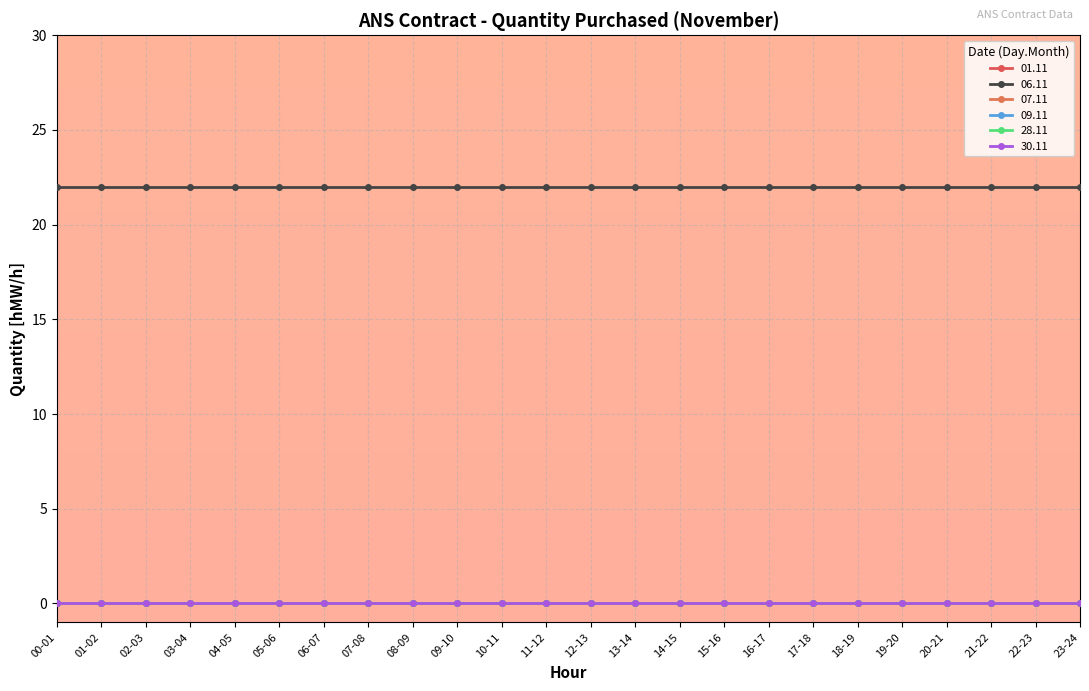

Is this an area chart (filled region under the line)?

No